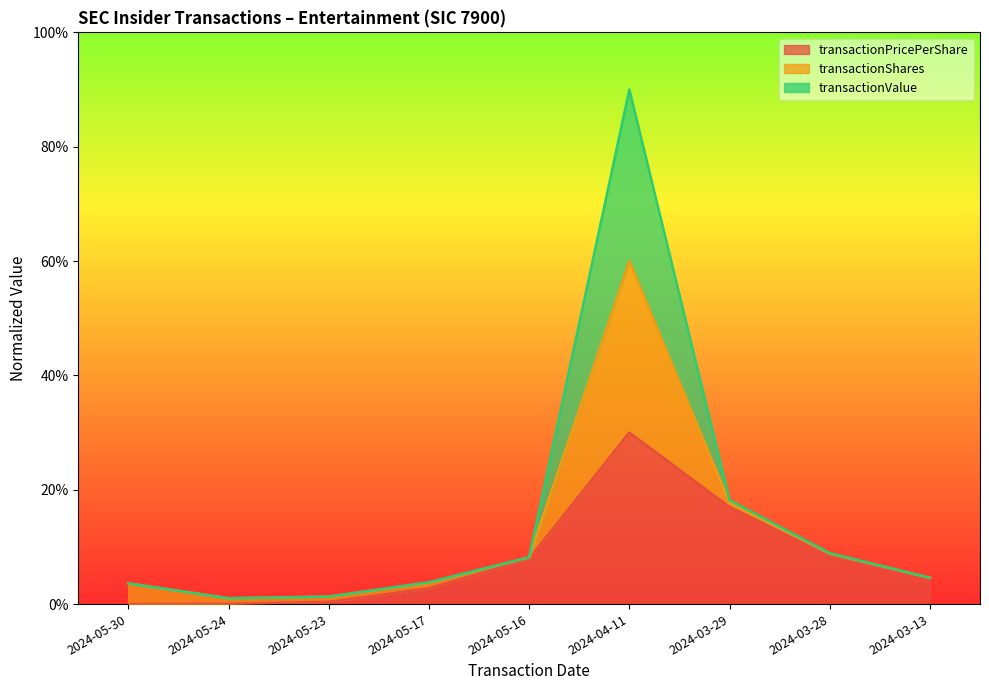

What position from the right is 2024-05-24?

8